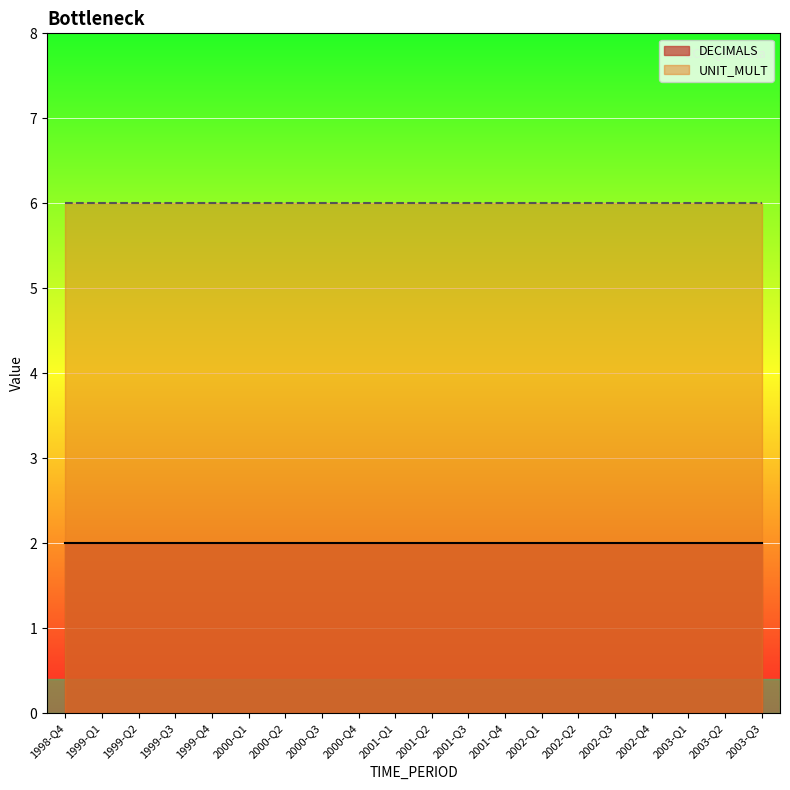

Where is UNIT_MULT nearest to the value 6?

1998-Q4